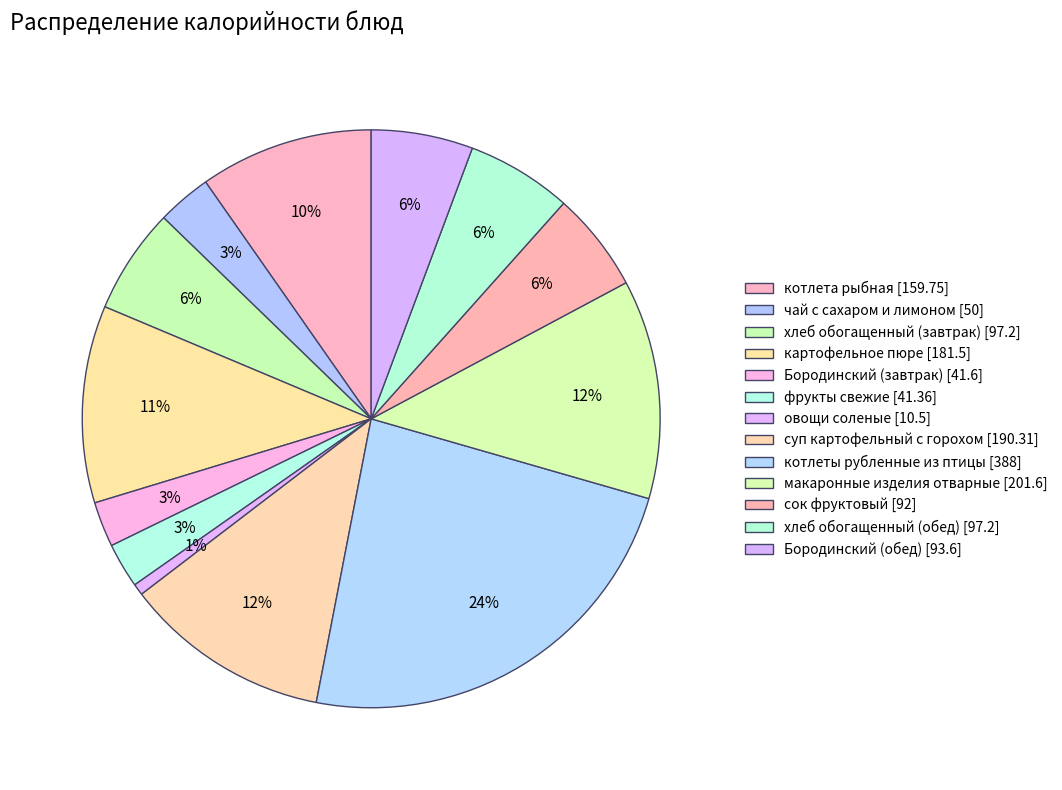

What percentage is NOT represented by котлеты рубленные из птицы?

76.4%